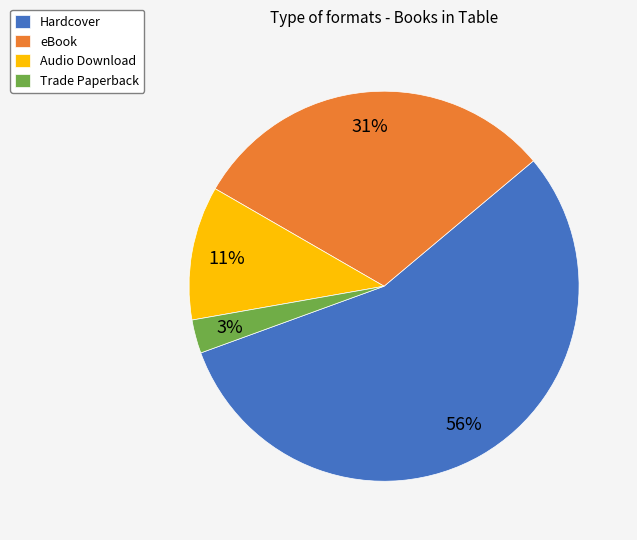

Combined, do Audio Download and eBook account for over 50%?

No